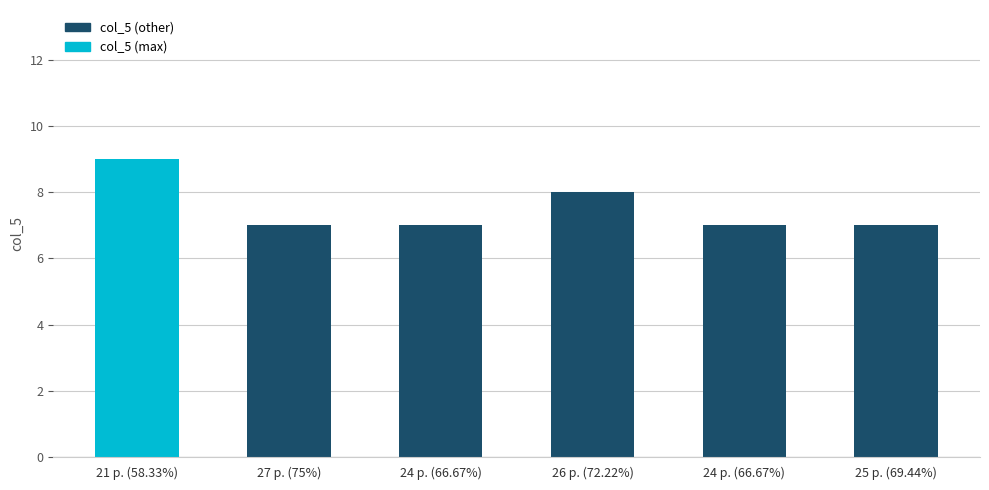

The chart shows a value of 10 at 25 p. (69.44%). True or false?

False